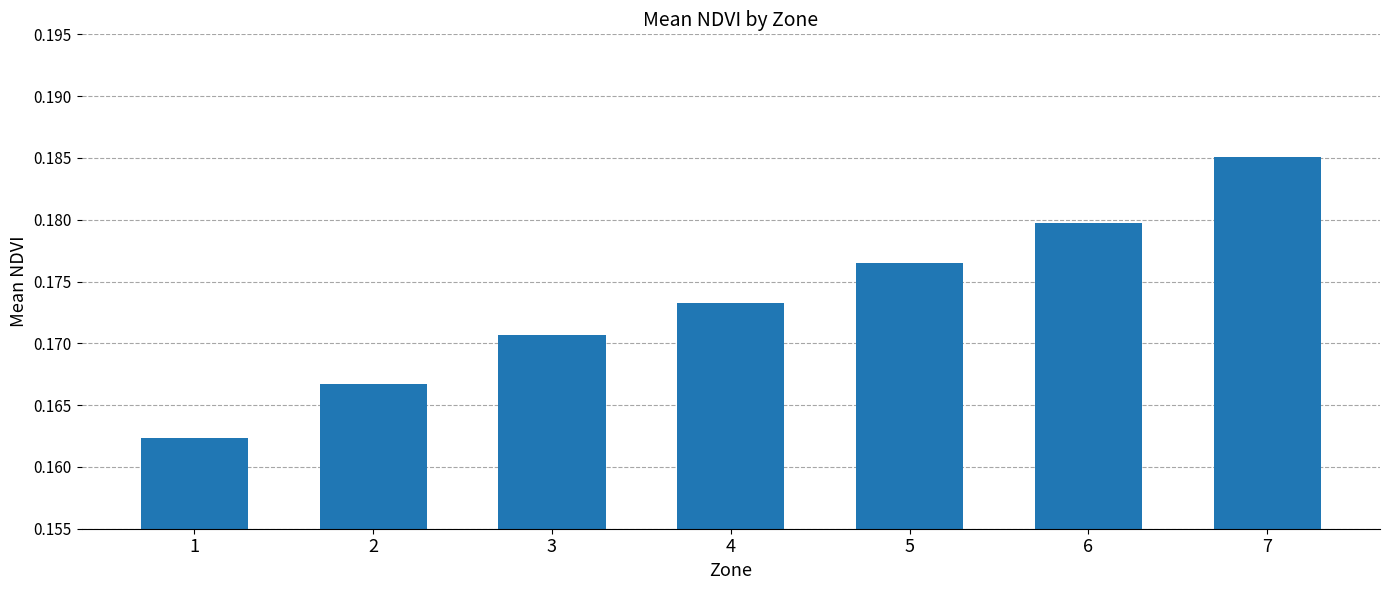

What is the sum of all values?

1.2